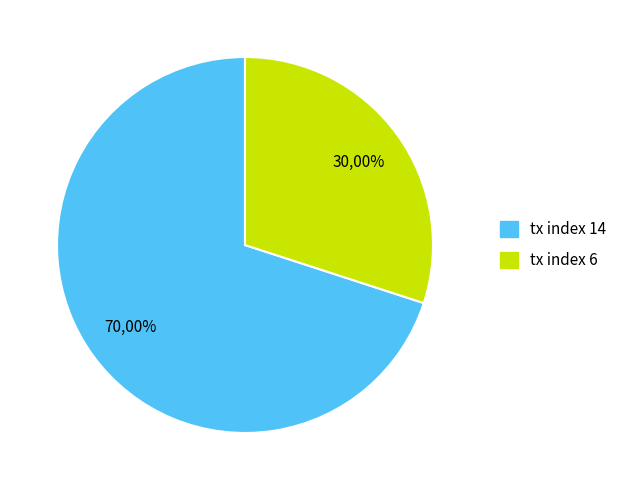

To the nearest percent, what is the difference between the tx index 14 and tx index 6 slice percentages?

40%